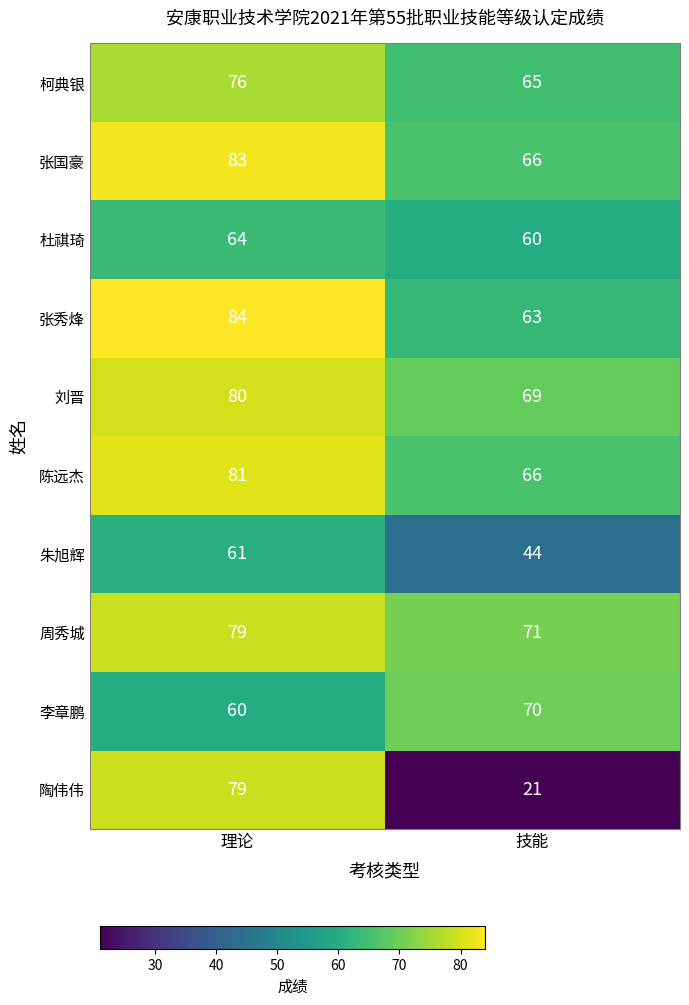

Which category has the highest value in the 柯典银 series?

理论